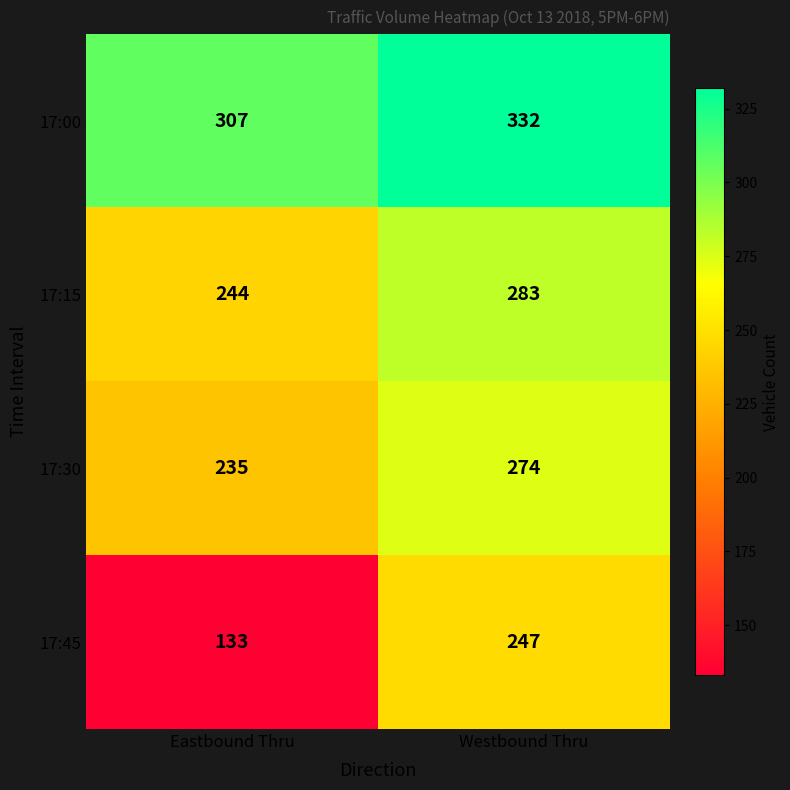

Which series has the widest spread of values?

17:45